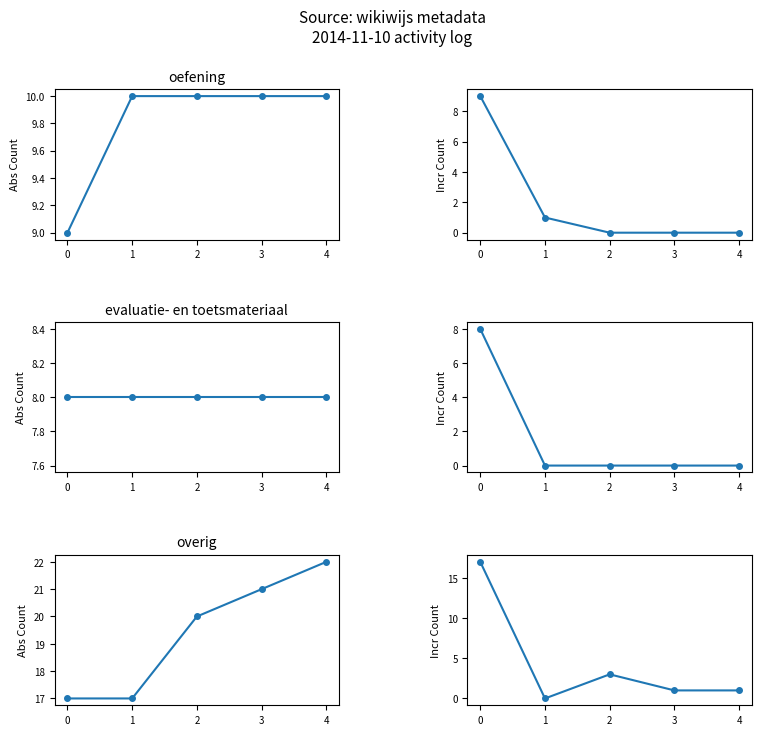

Does the chart have visible grid lines?

No